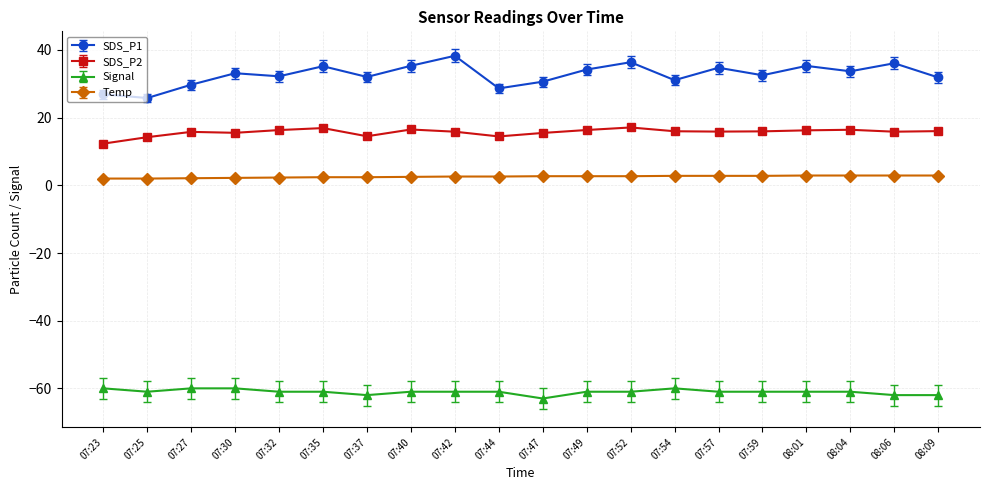

What is the difference between the maximum and minimum values in the SDS_P2 series?

4.8